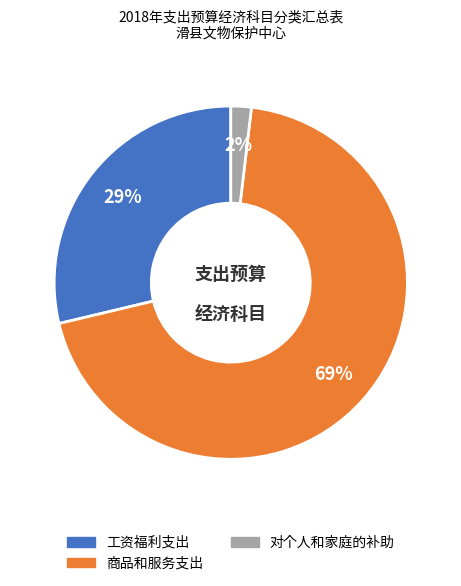

Is there a majority slice in this chart?

Yes